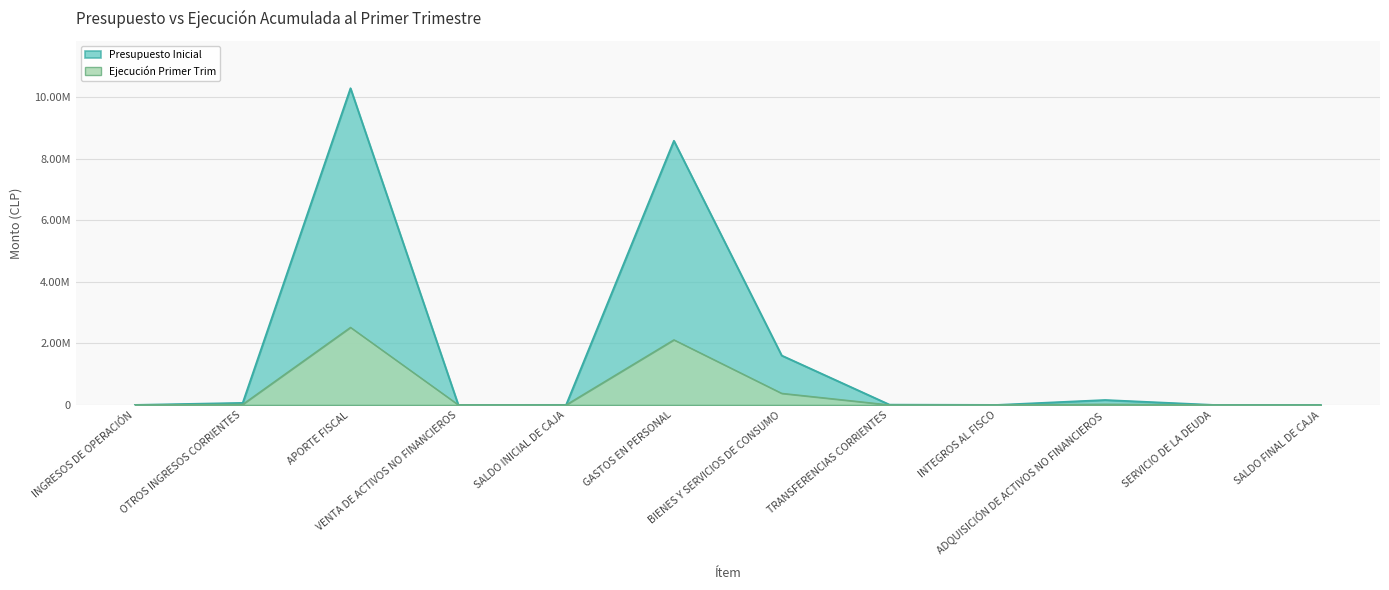

How many interior local valleys does the Presupuesto Inicial series have?

2